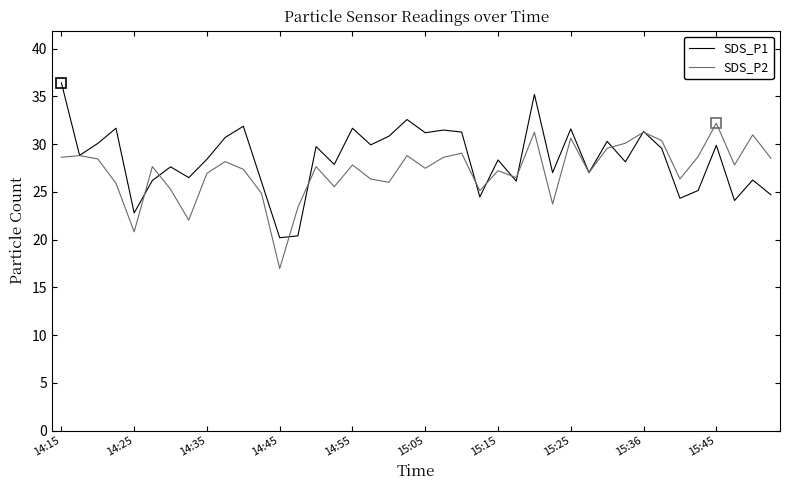

What is the highest value of the SDS_P1 series?

36.4